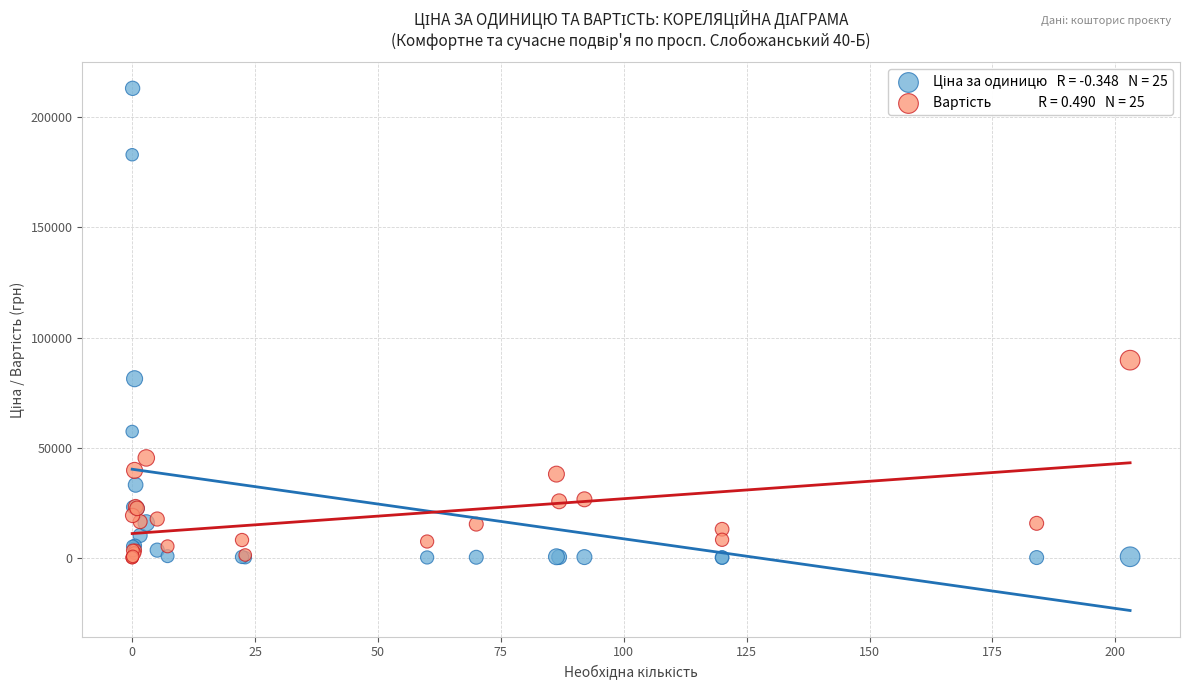

Across all series, what Y value is closest to 106617?

89730.4